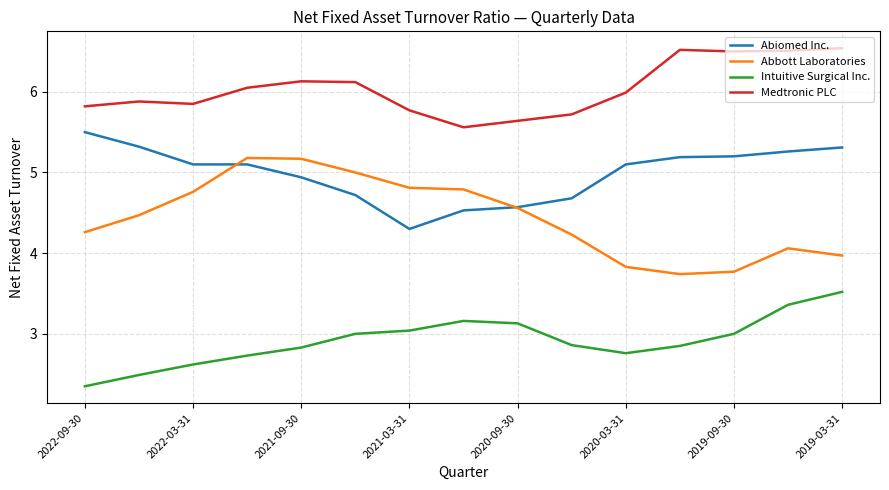

At how many categories does at least one series exceed 4?

15